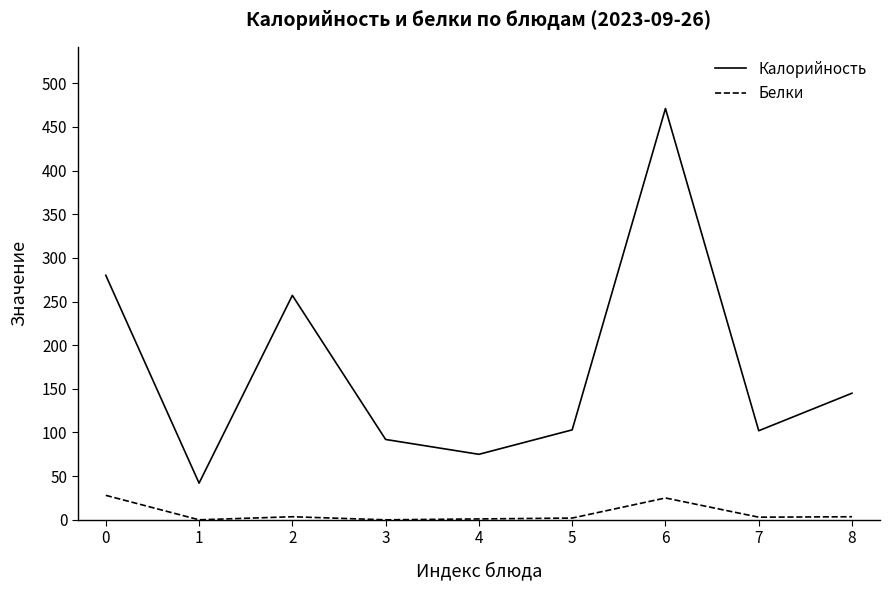

Which series has the widest spread of values?

Калорийность